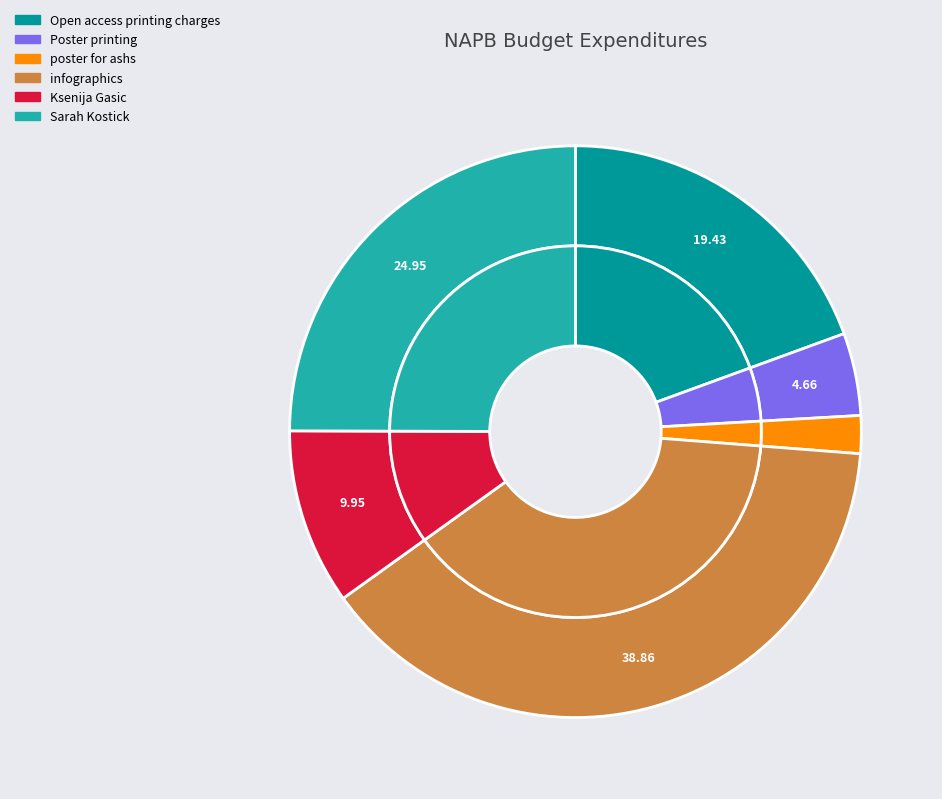

What percentage is NOT represented by infographics?

61.1%